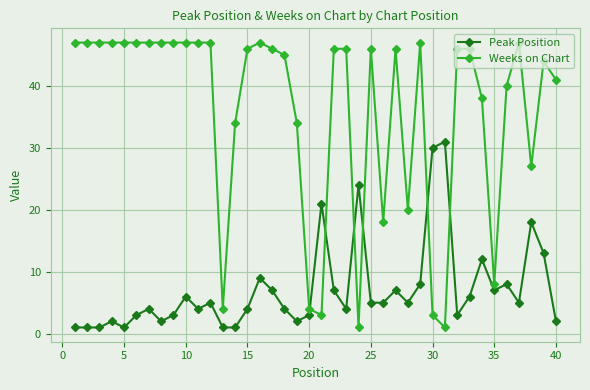

What is the value of the Weeks on Chart point at the 11th from the left?

47